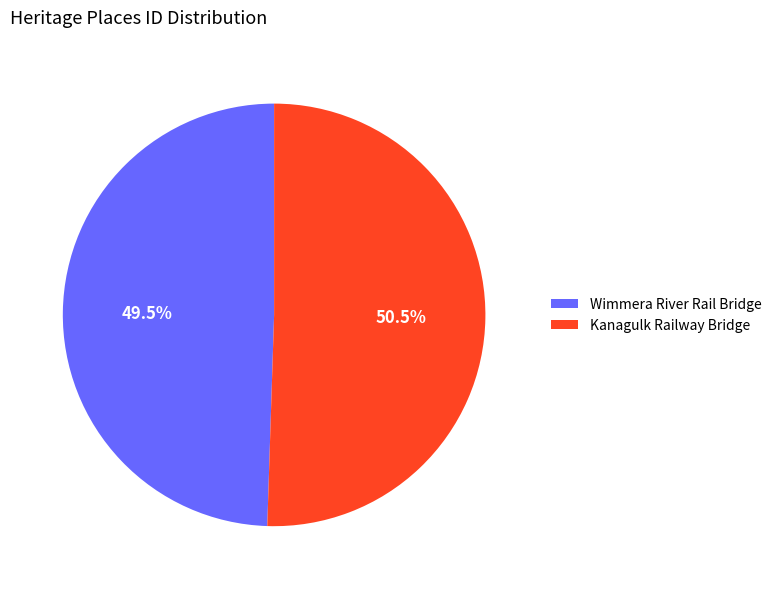

How many slices are in this pie chart?

2